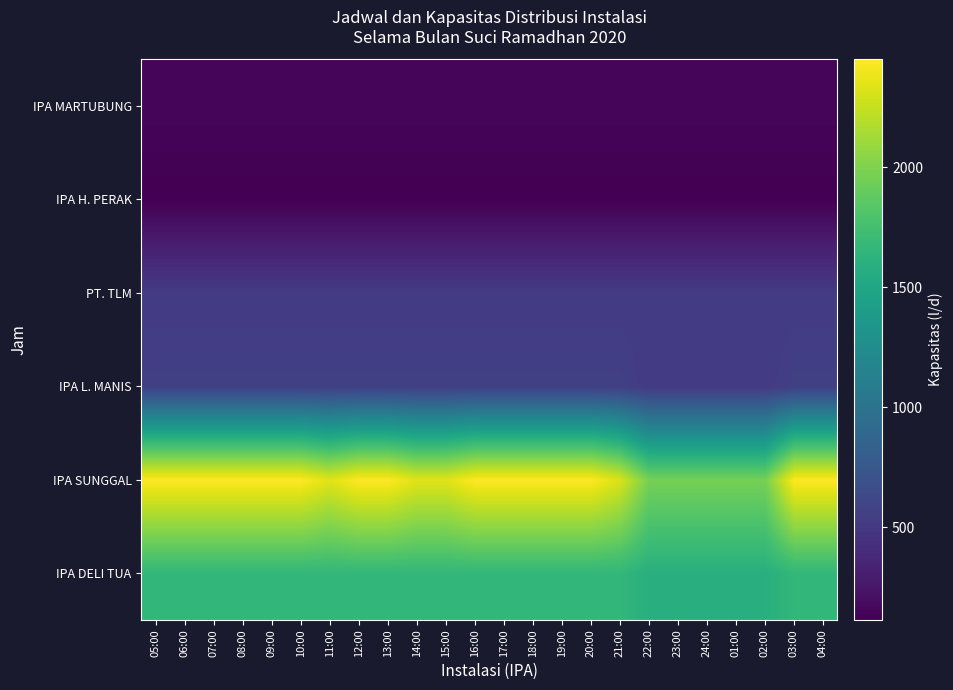

Reading left to right, extract all data points from this chart.

IPA DELI TUA: 05:00=1660	06:00=1660	07:00=1660	08:00=1660	09:00=1660	10:00=1660	11:00=1660	12:00=1660	13:00=1660	14:00=1660	15:00=1660	16:00=1660	17:00=1660	18:00=1660	19:00=1660	20:00=1660	21:00=1660	22:00=1590	23:00=1590	24:00=1590	01:00=1590	02:00=1590	03:00=1660	04:00=1660
IPA SUNGGAL: 05:00=2450	06:00=2450	07:00=2450	08:00=2450	09:00=2450	10:00=2450	11:00=2340	12:00=2450	13:00=2450	14:00=2340	15:00=2340	16:00=2450	17:00=2450	18:00=2450	19:00=2450	20:00=2450	21:00=2315	22:00=1965	23:00=1965	24:00=1965	01:00=1965	02:00=1965	03:00=2450	04:00=2450
IPA L. MANIS: 05:00=560	06:00=560	07:00=560	08:00=560	09:00=560	10:00=560	11:00=560	12:00=560	13:00=560	14:00=560	15:00=560	16:00=560	17:00=560	18:00=560	19:00=560	20:00=560	21:00=560	22:00=520	23:00=520	24:00=520	01:00=520	02:00=520	03:00=560	04:00=560
PT. TLM: 05:00=520	06:00=520	07:00=520	08:00=520	09:00=520	10:00=520	11:00=520	12:00=520	13:00=520	14:00=520	15:00=520	16:00=520	17:00=520	18:00=520	19:00=520	20:00=520	21:00=520	22:00=520	23:00=520	24:00=520	01:00=520	02:00=520	03:00=520	04:00=520
IPA H. PERAK: 05:00=115	06:00=115	07:00=115	08:00=115	09:00=115	10:00=115	11:00=115	12:00=115	13:00=115	14:00=115	15:00=115	16:00=115	17:00=115	18:00=115	19:00=115	20:00=115	21:00=115	22:00=115	23:00=115	24:00=115	01:00=115	02:00=115	03:00=115	04:00=115
IPA MARTUBUNG: 05:00=150	06:00=150	07:00=150	08:00=150	09:00=150	10:00=150	11:00=150	12:00=150	13:00=150	14:00=150	15:00=150	16:00=150	17:00=150	18:00=150	19:00=150	20:00=150	21:00=150	22:00=150	23:00=150	24:00=150	01:00=150	02:00=150	03:00=150	04:00=150